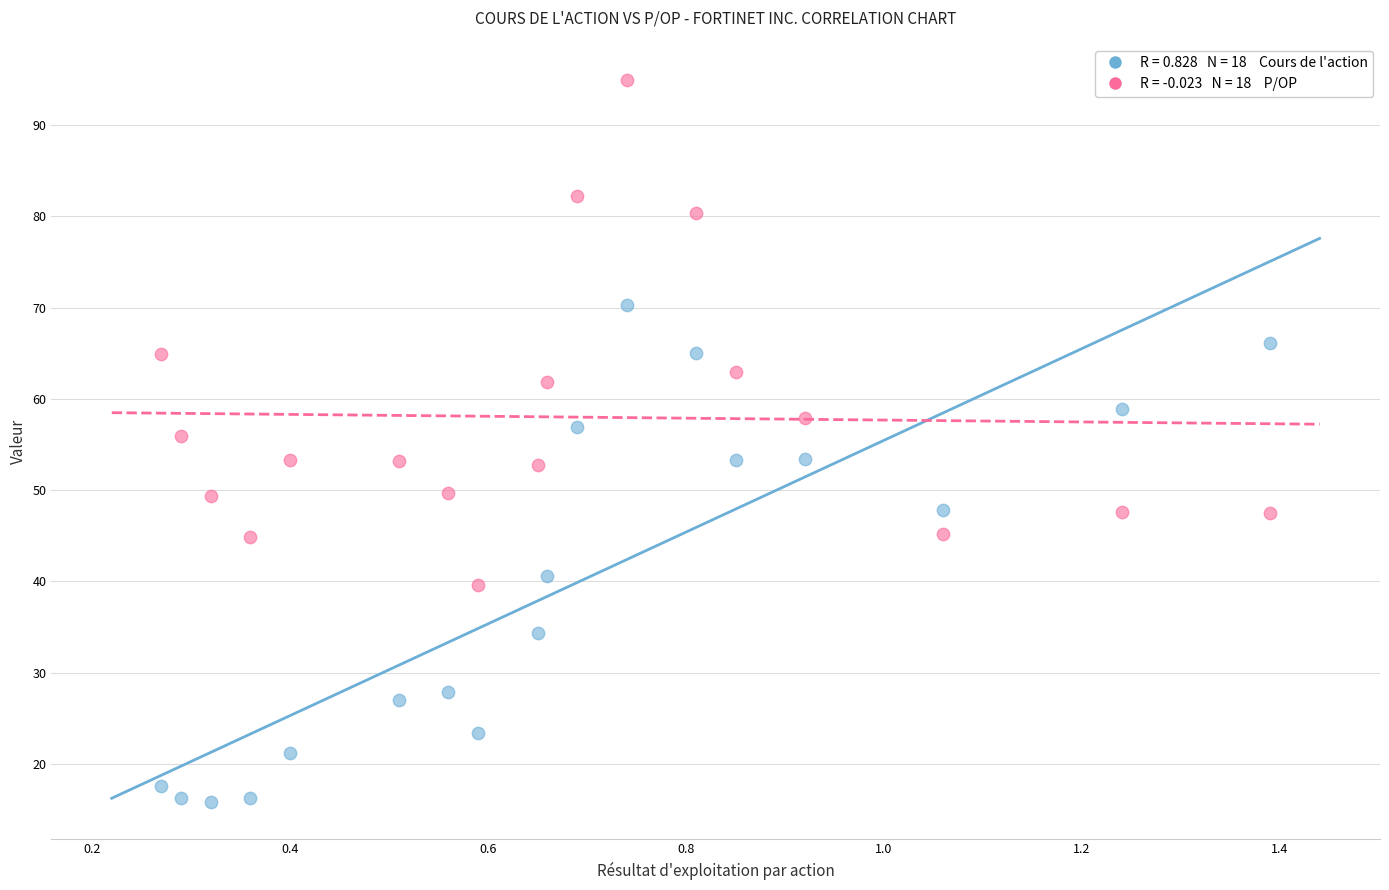

Across all data points, what is the range of X values (max minus min)?

1.1